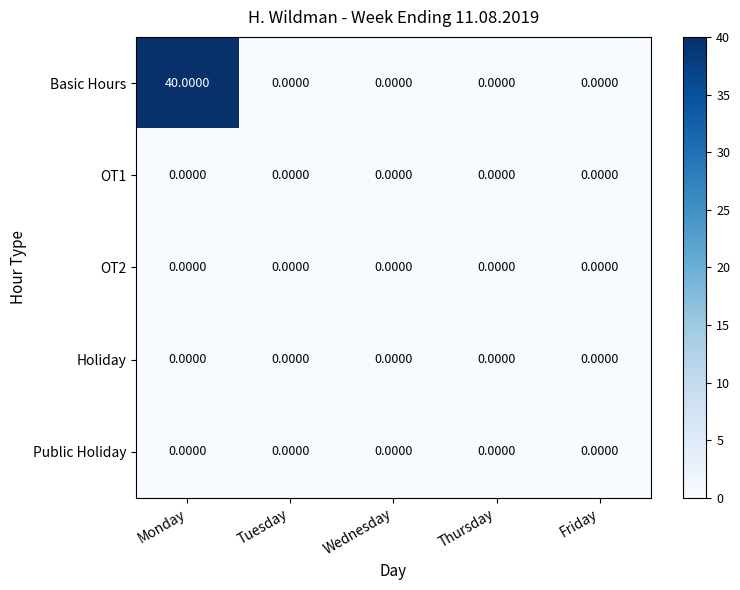

At which category does the chart reach its peak across all series?

Monday